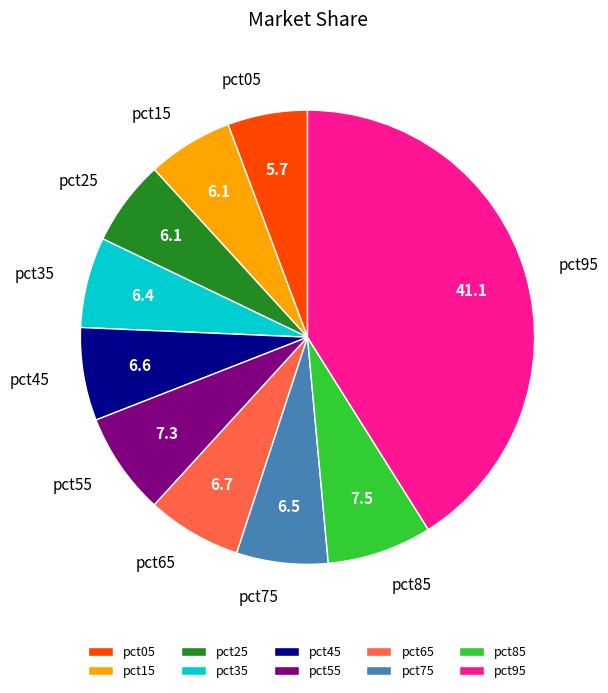

Does any single category account for the majority?

No